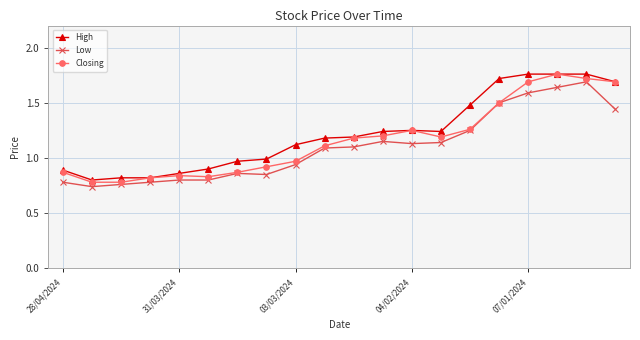

At how many categories does at least one series exceed 0?

20